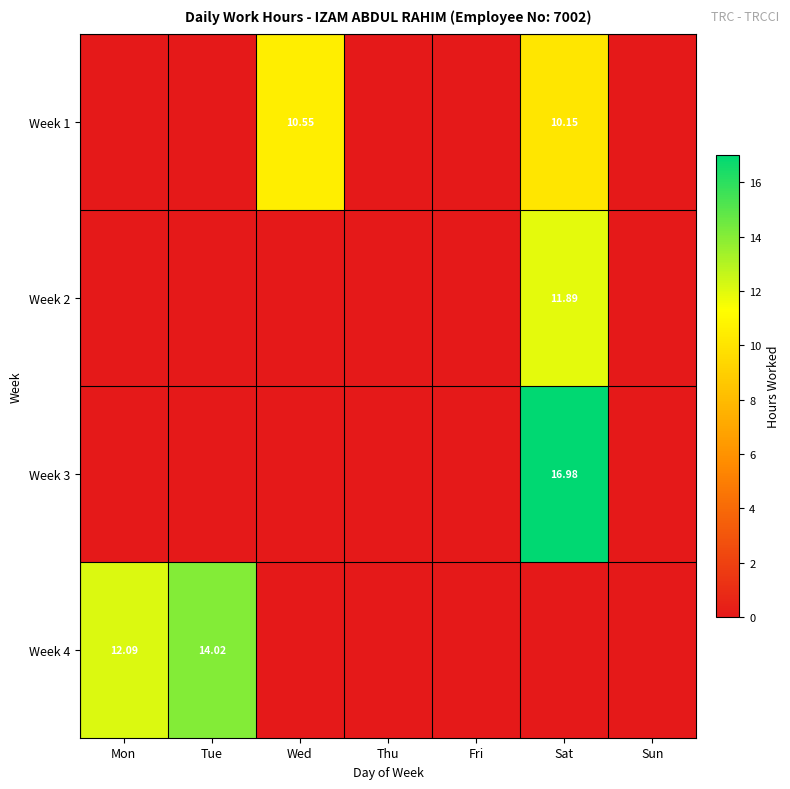

At which category is the sum across all series the highest?

Sat